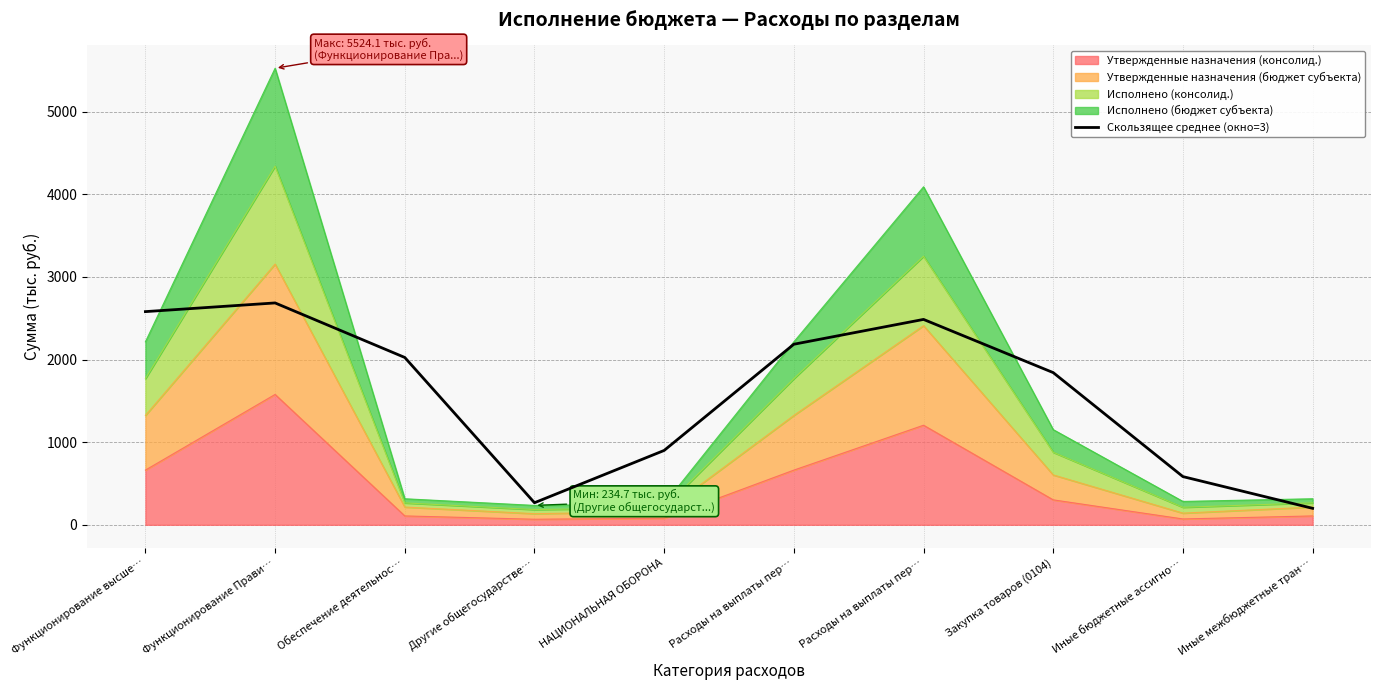

Reading left to right, list all the values displayed in this chart.

2579.4	2684.5	2024.7	266.8	899.8	2184.8	2485.1	1841.4	583.2	199.4